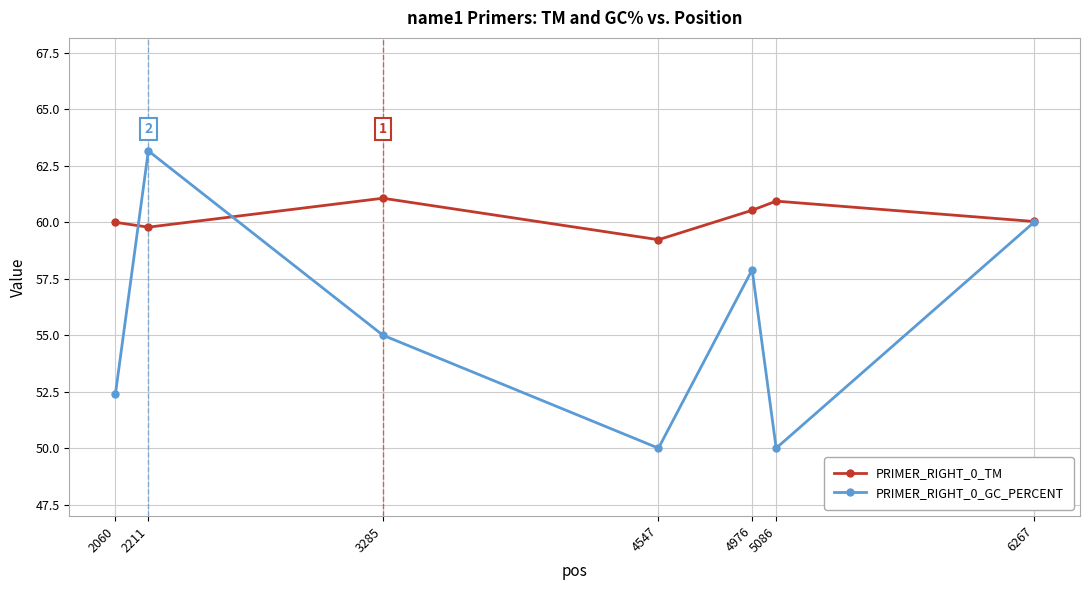

How many lines are shown in the chart?

2